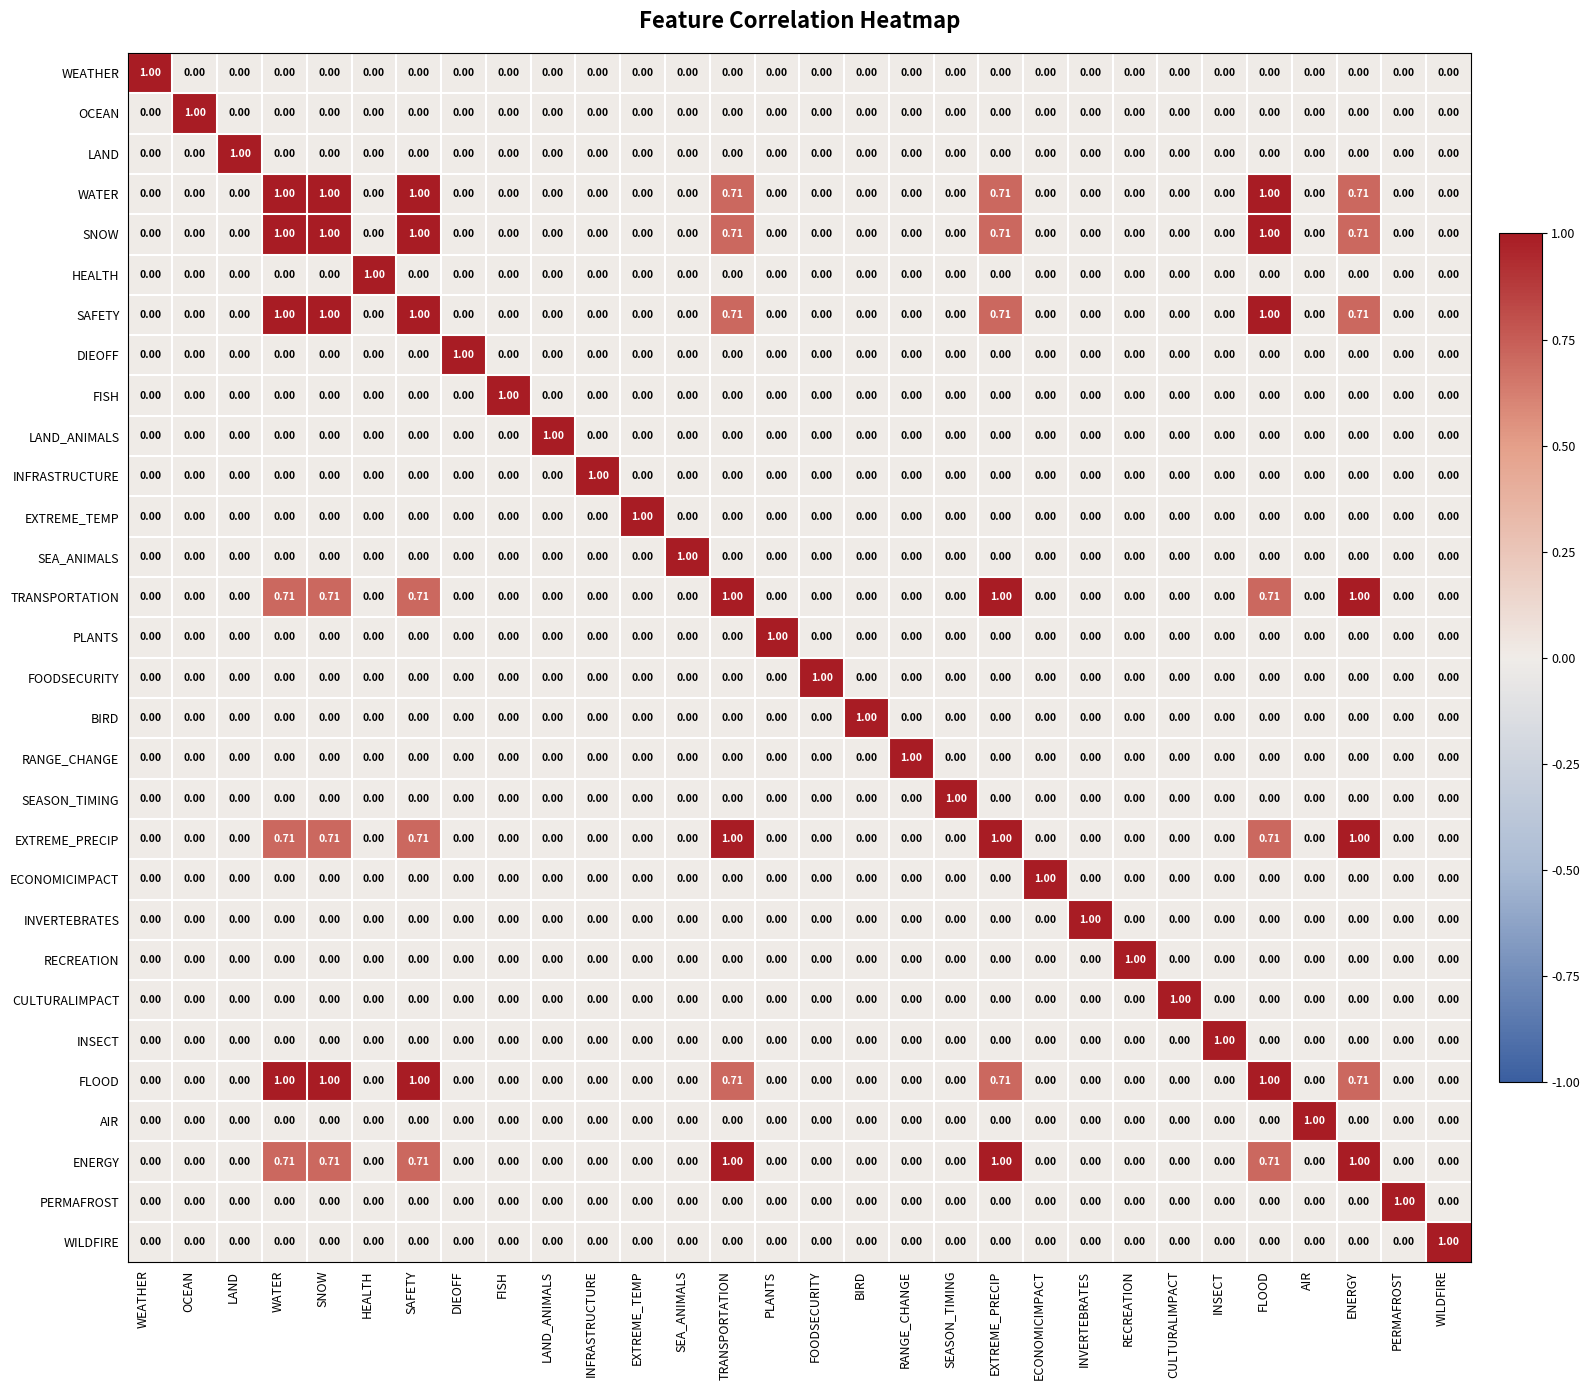

At which label does LAND reach its peak?

LAND